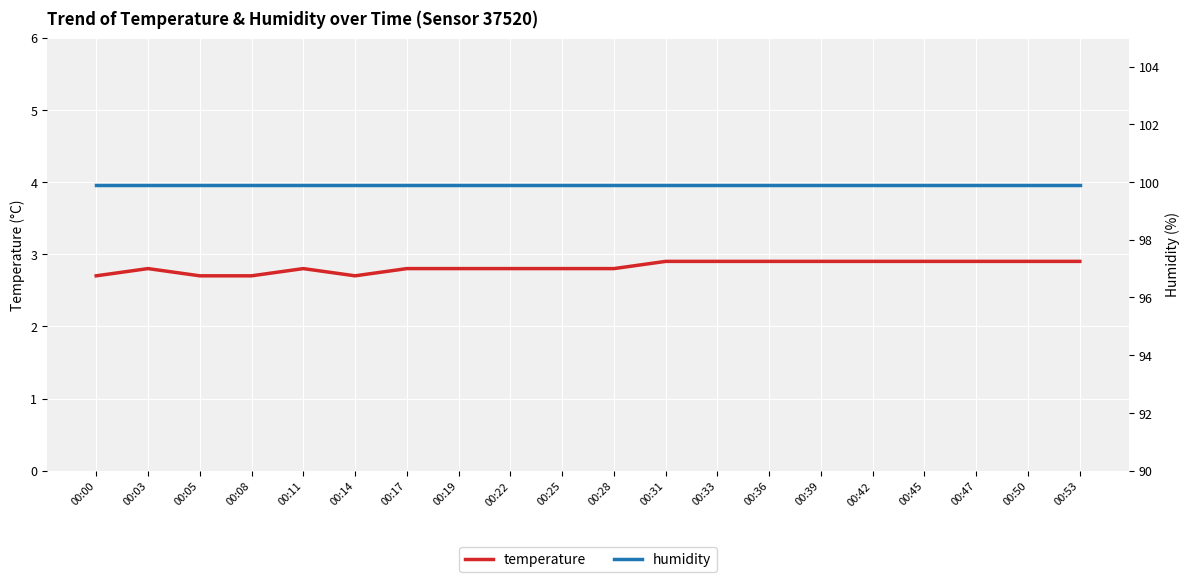

Which category has the lowest value across all series?

00:00